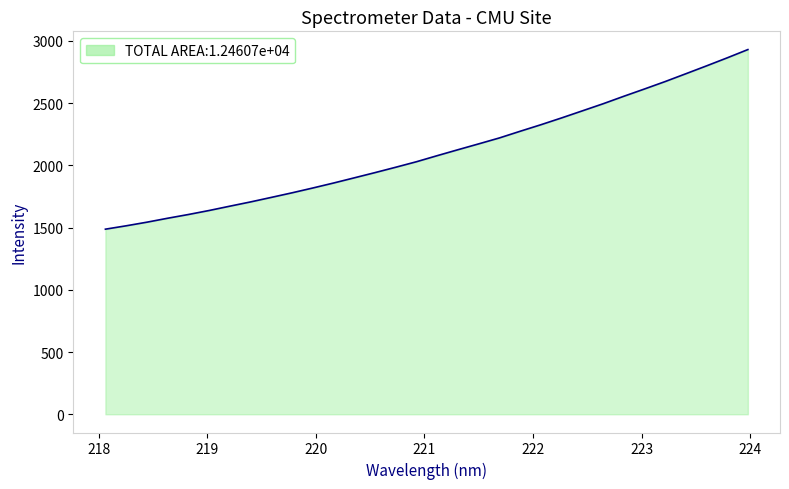

What is the difference between the maximum and minimum values?

1442.9